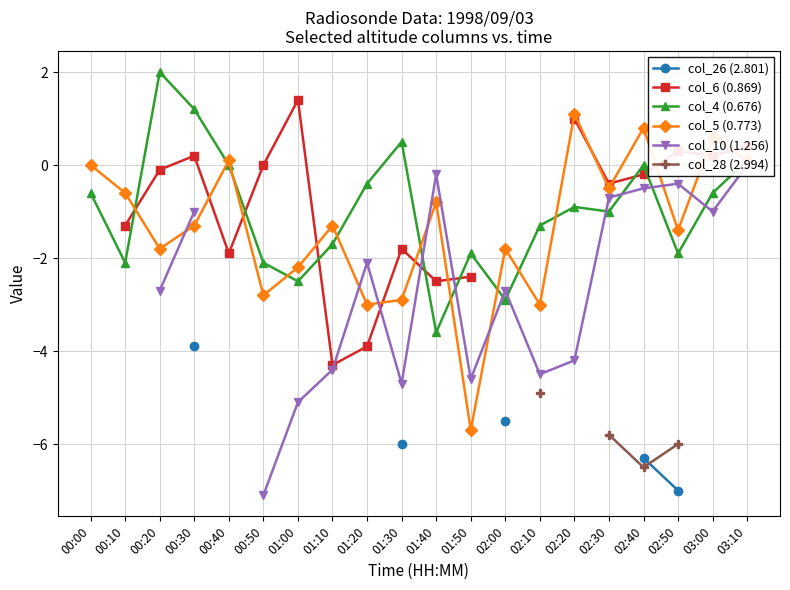

Where is the first local minimum for col_4 (0.676)?

00:10